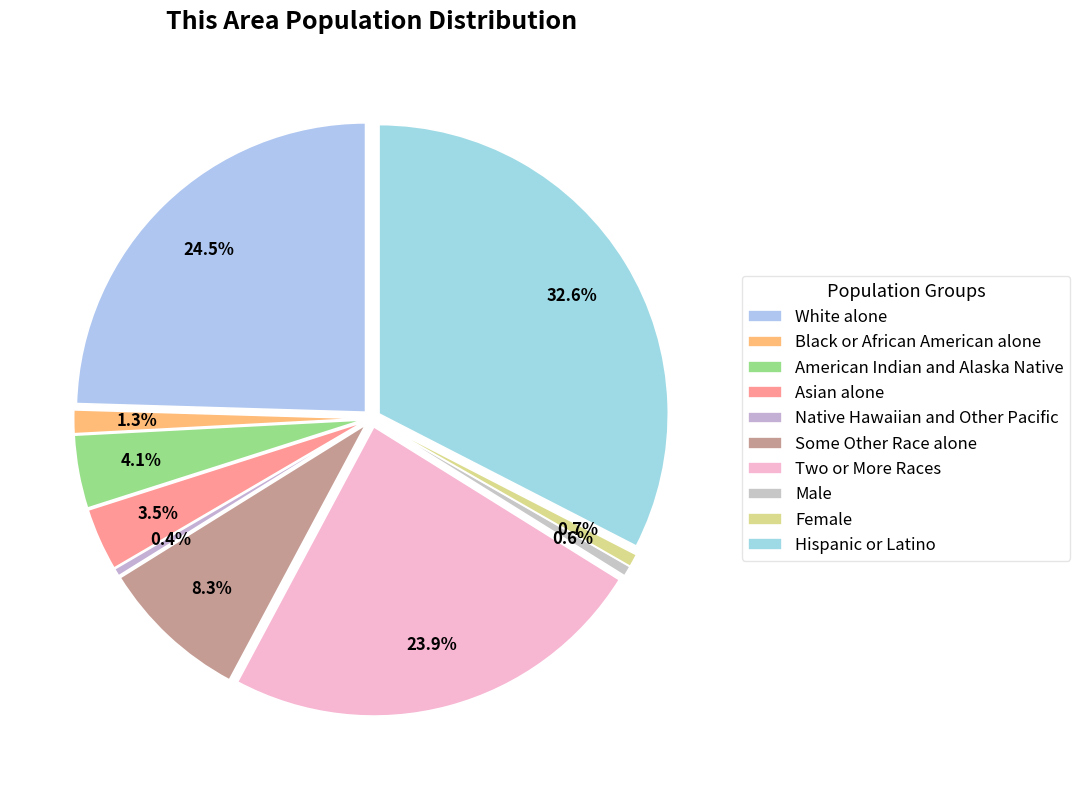

True or false: Female accounts for 1% of the total.

True